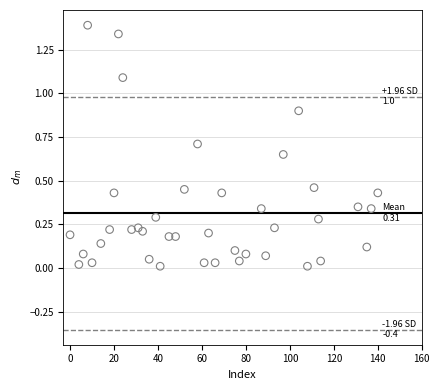

What is the range of X values (max minus min)?

140.0